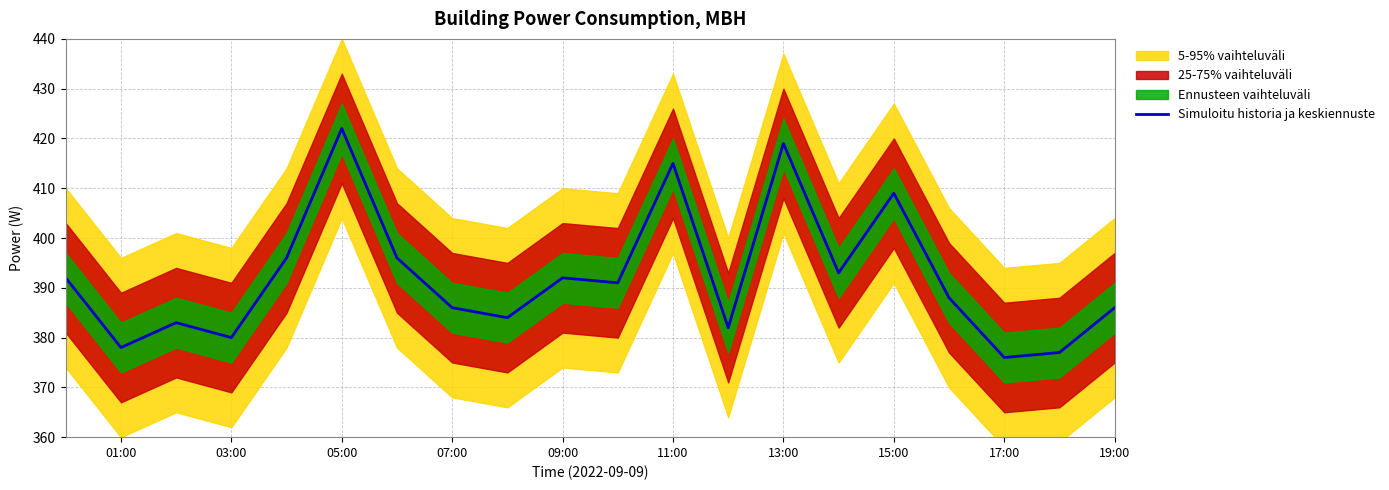

Count the number of categories in the chart.

20